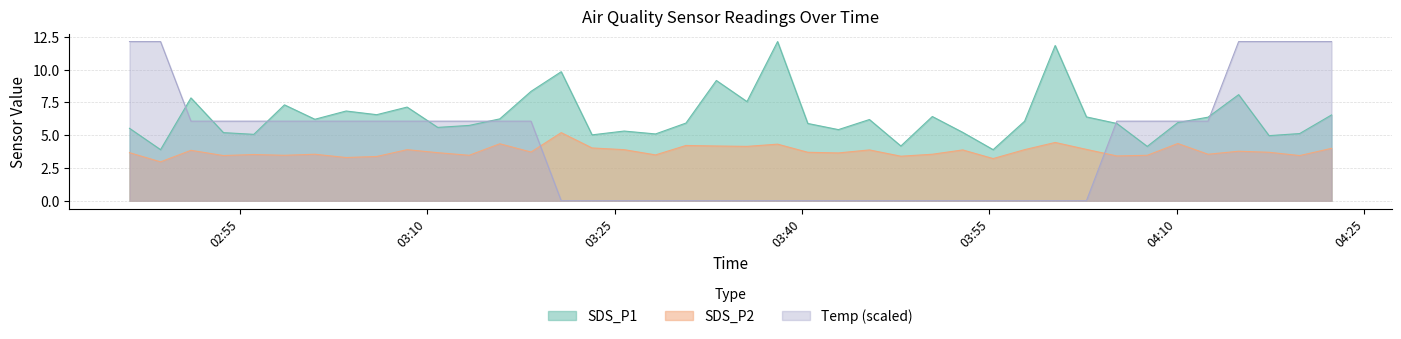

At 2021/08/07 04:00:16, list the series in order from smallest to largest.

Temp, SDS_P2, SDS_P1